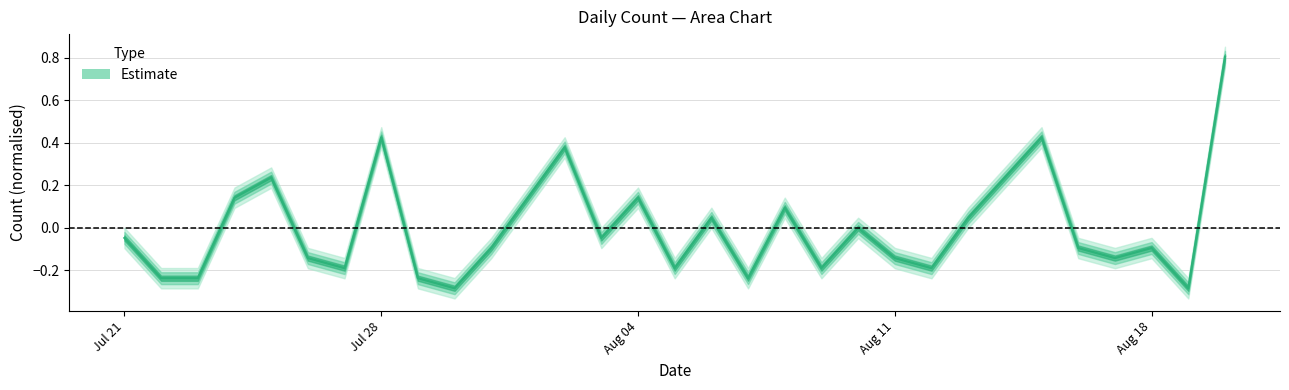

How many positive values are there?

12